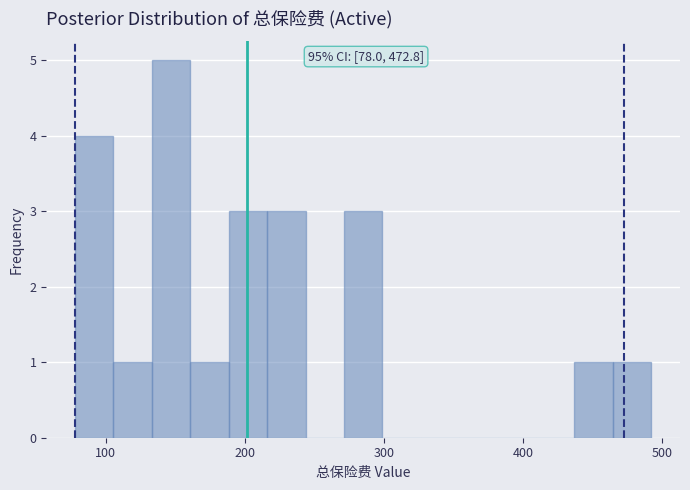

Around what value on the x-axis is the tallest bar? Give the approximate position of its centre, as read against the axis.

150